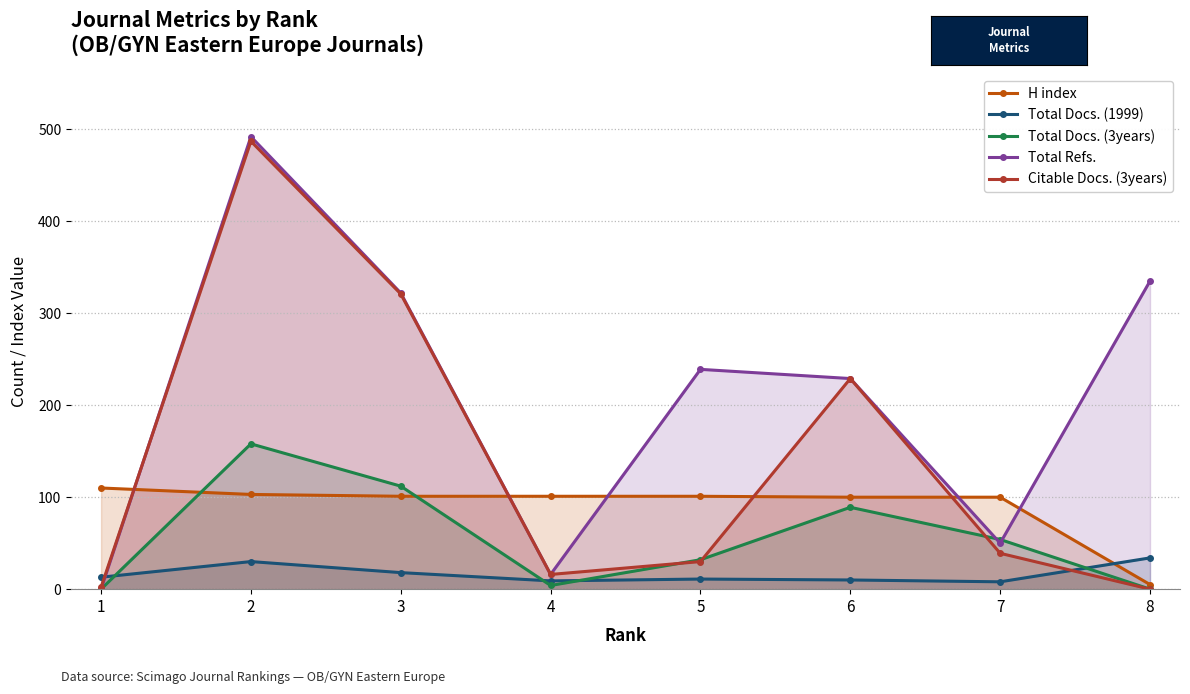

What is the difference between the Total Docs. (3years) values at 7 and 4?

50